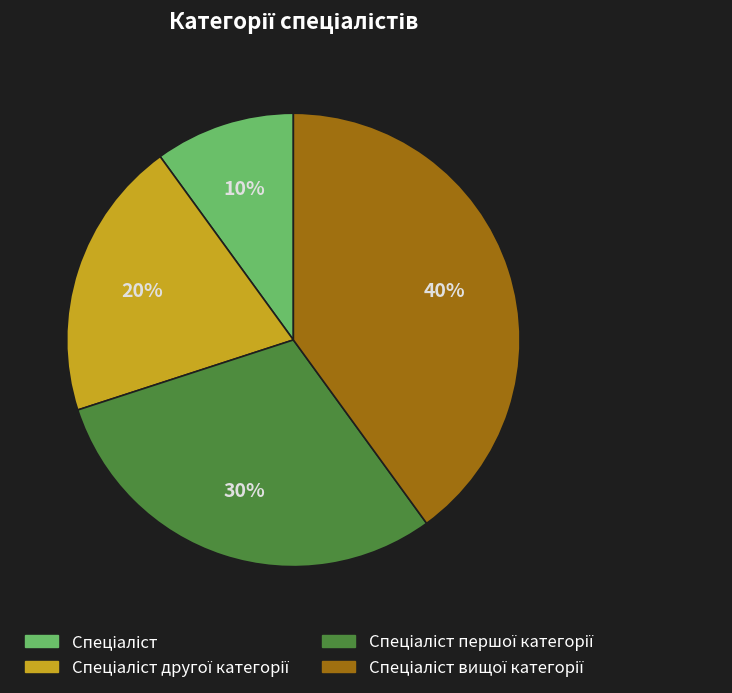

To the nearest percent, what is the average slice percentage?

25%